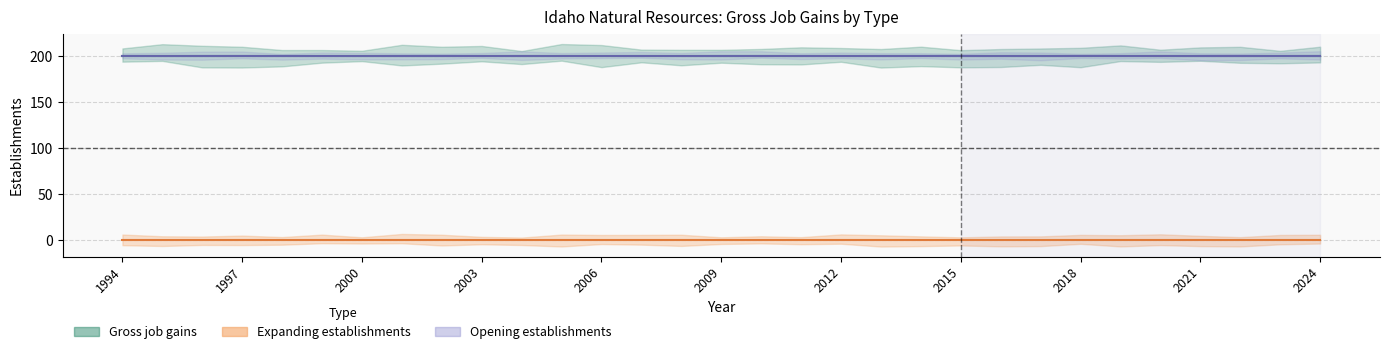

True or false: Expanding establishments and Opening establishments cross at least once.

False